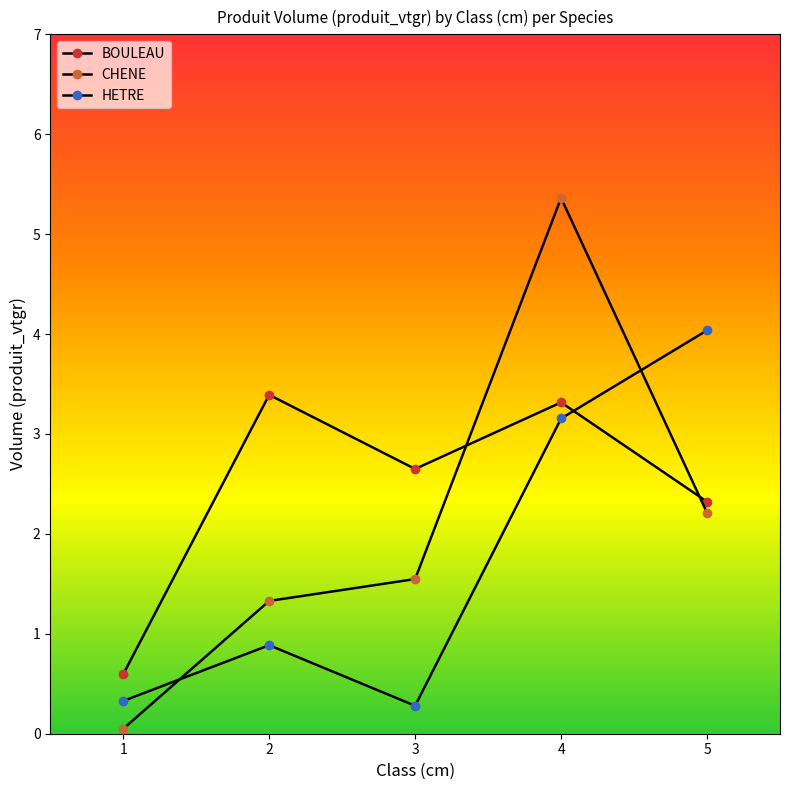

At how many categories does at least one series exceed 4?

2